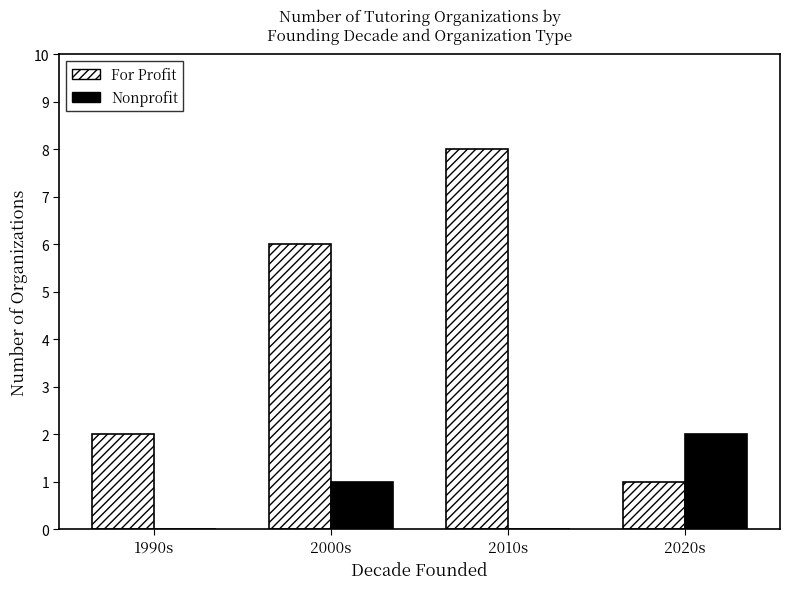

Which series changed the most between 2010s and 2020s?

For Profit